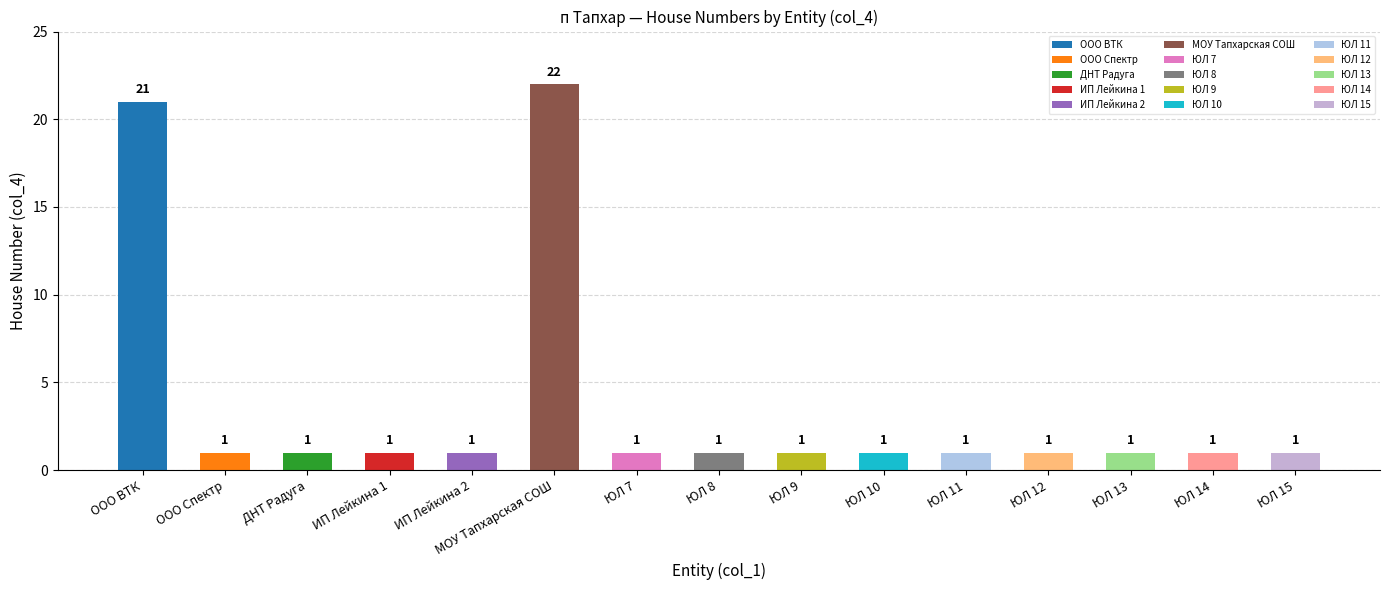

What position from the right is ИП Лейкина 1?

12